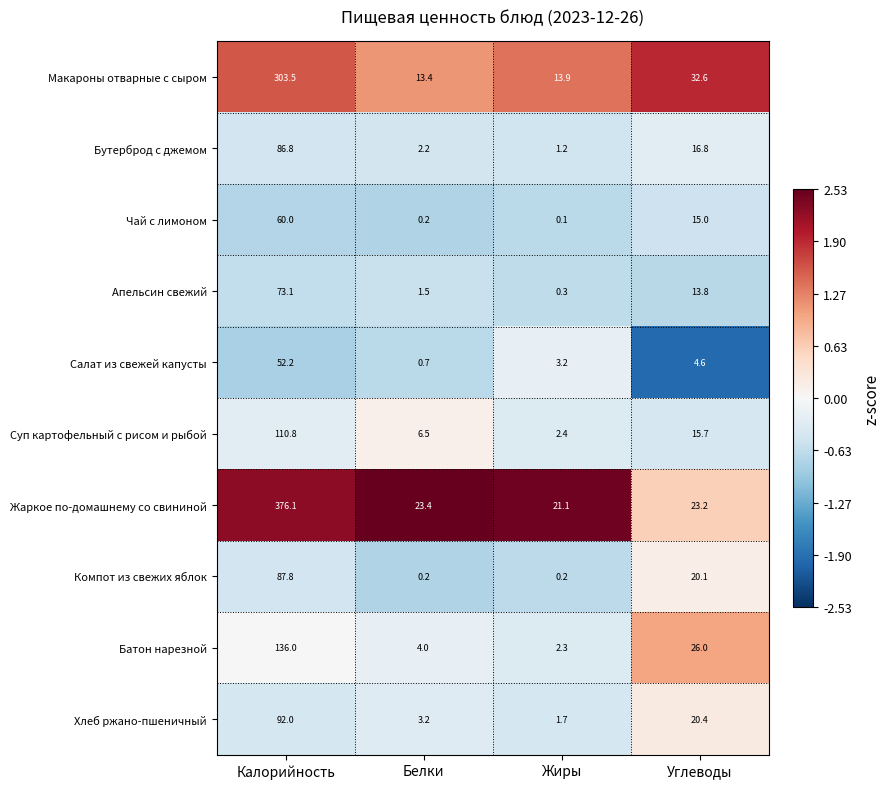

What is the average value of the Апельсин свежий series?

22.2